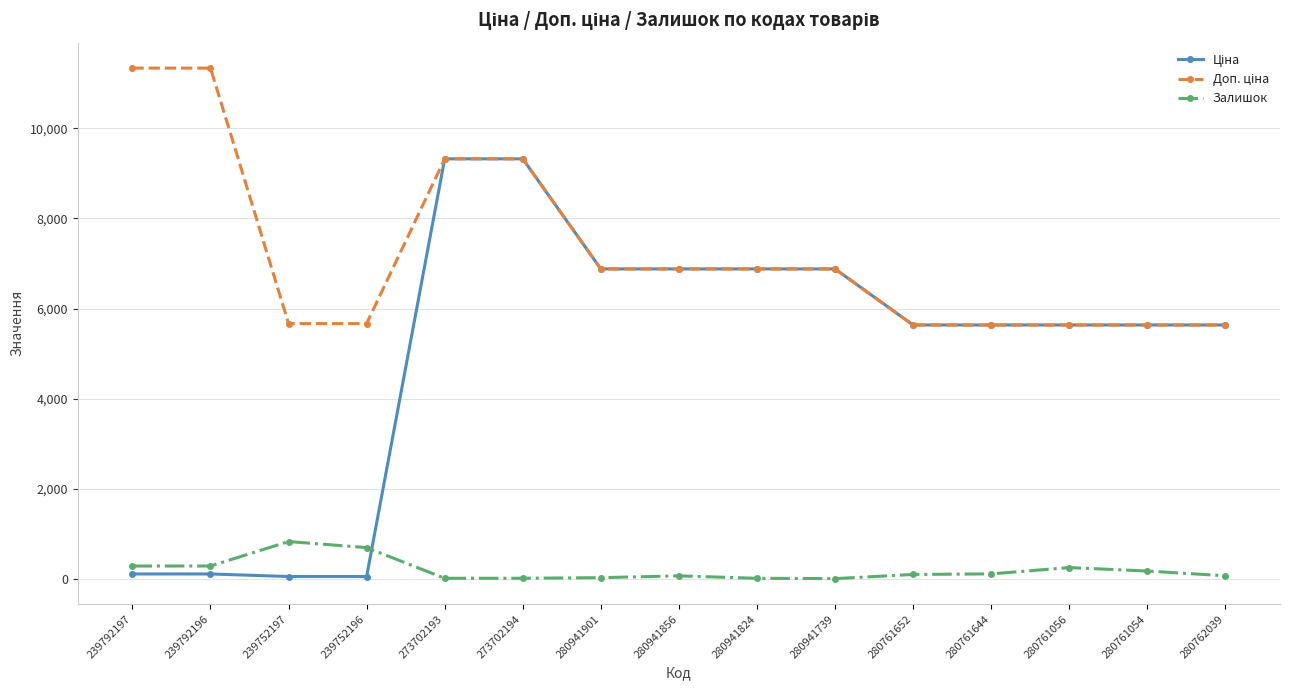

True or false: Залишок has a value of 10.0 at 280941739.

True